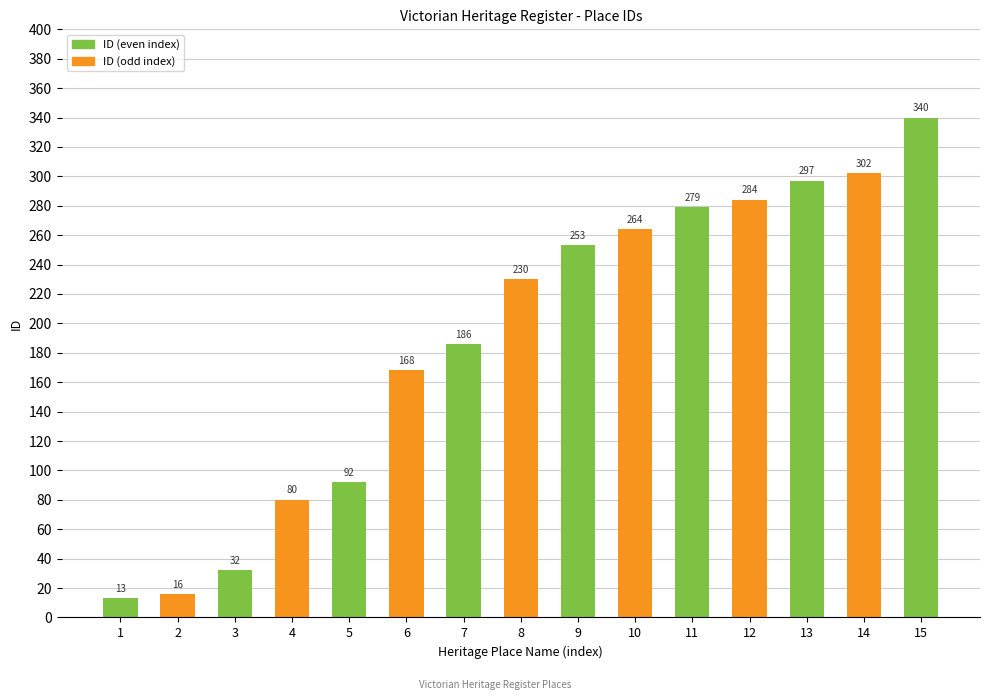

Rank the categories by value from lowest to highest.

1, 2, 3, 4, 5, 6, 7, 8, 9, 10, 11, 12, 13, 14, 15